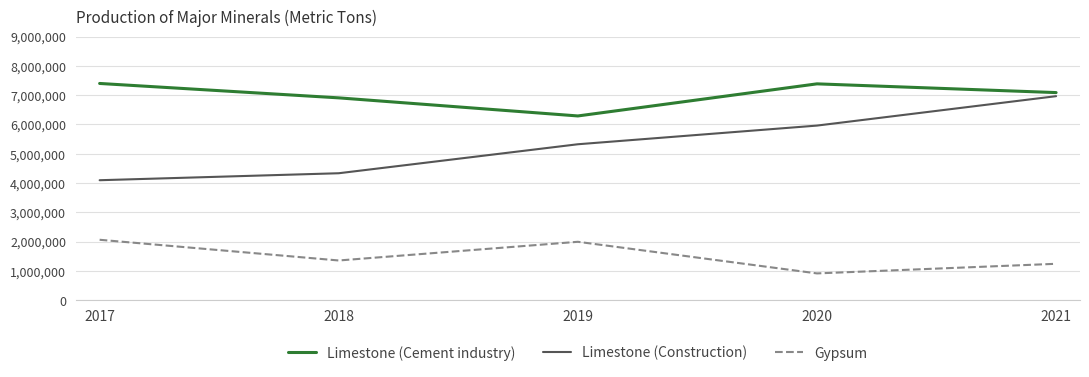

What is the approximate value of Gypsum at 2021?

1240819.0